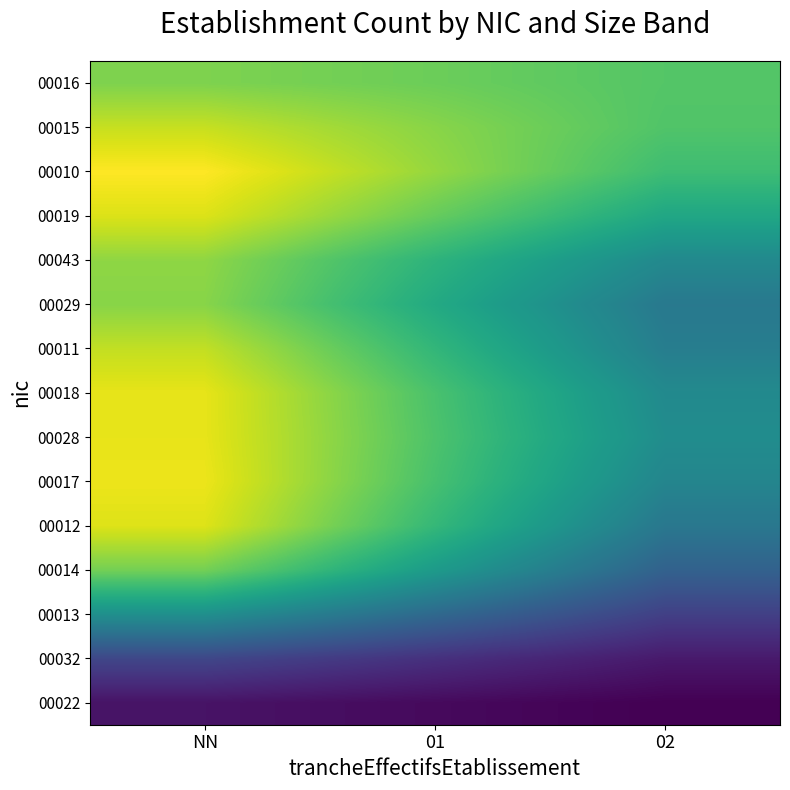

Rank the series by their maximum value, from lowest to highest.

00022, 00032, 00013, 00014, 00016, 00029, 00043, 00011, 00015, 00019, 00012, 00018, 00028, 00017, 00010